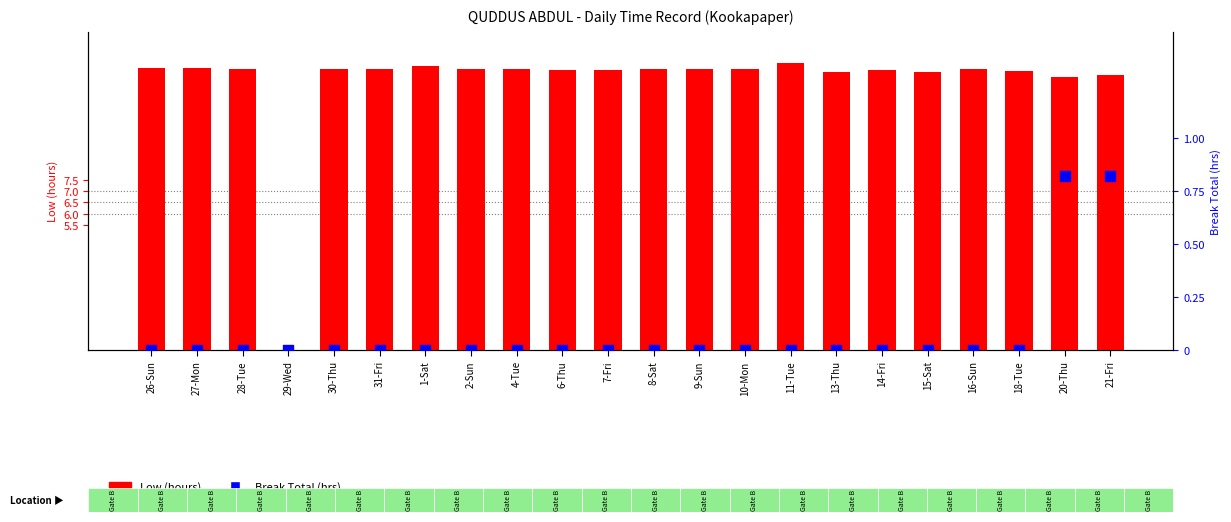

Which series has the largest total across all categories?

Low (hours)